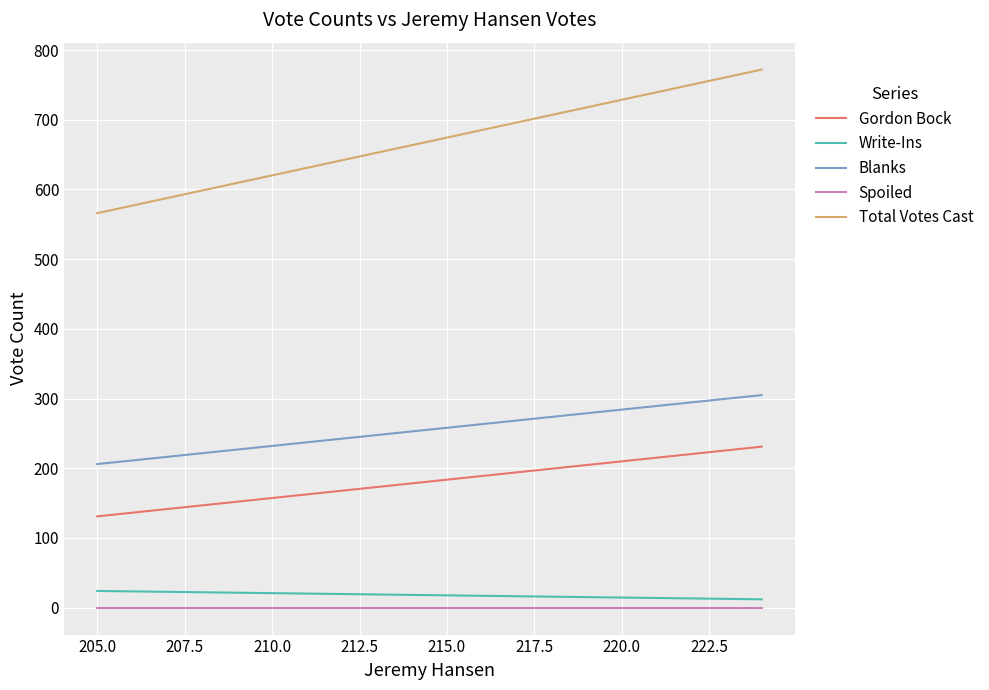

What is the sum of all Blanks values?

511